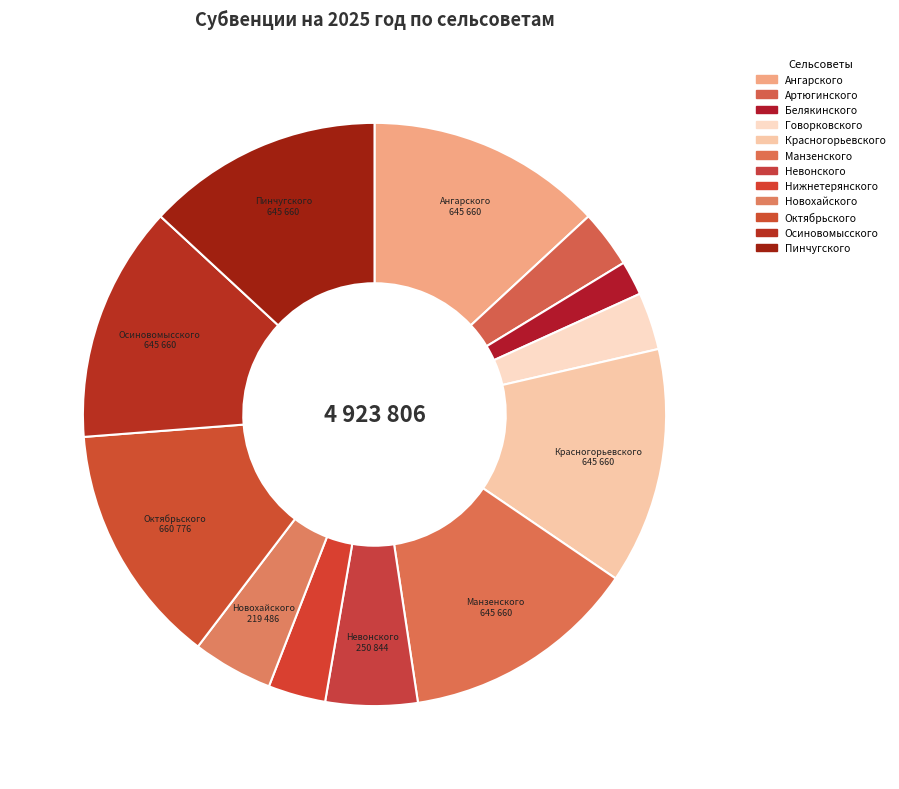

How many slices are in this pie chart?

12